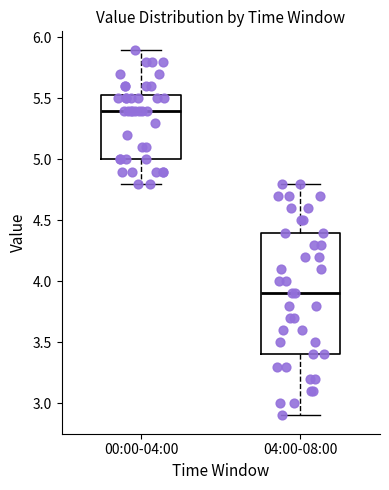

Where is the lower edge of the box for 00:00-04:00 on the y-axis? The values are not printed on the chart, so give them approximately, as read against the axis.

5.00